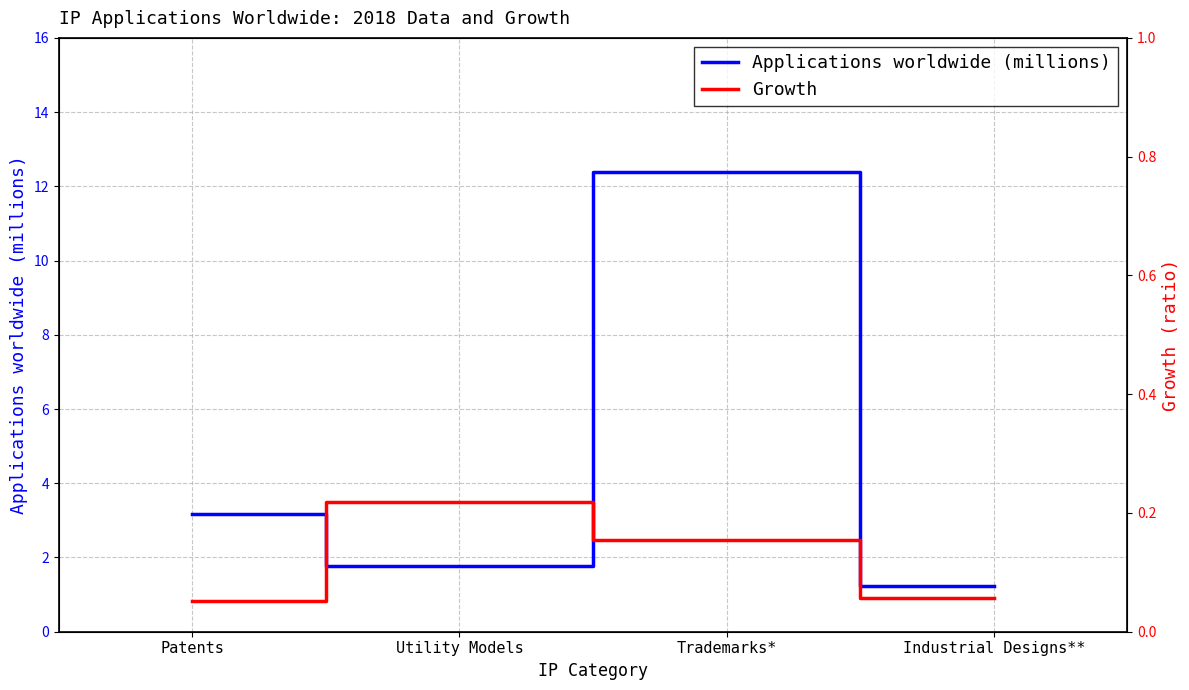

What is the label of the 3rd point from the right?

Utility Models